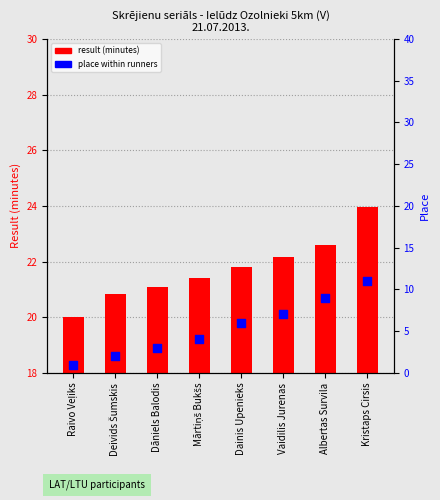

What is the total value across all series at Dāniels Balodis?

24.1